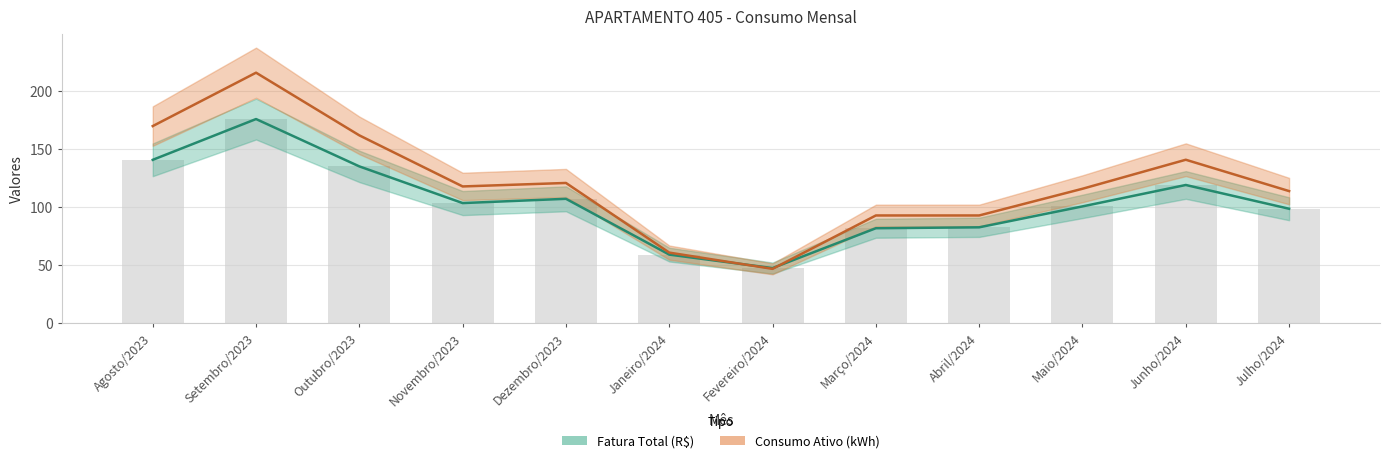

What is the average value of the Fatura Total (R$) series?

104.5